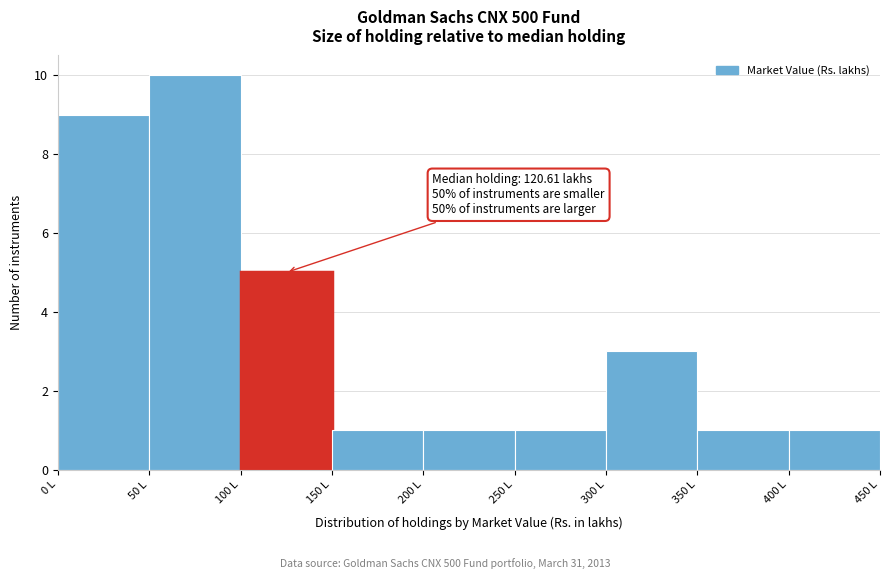

Over which range of the x-axis is the bar tallest?

50 to 100